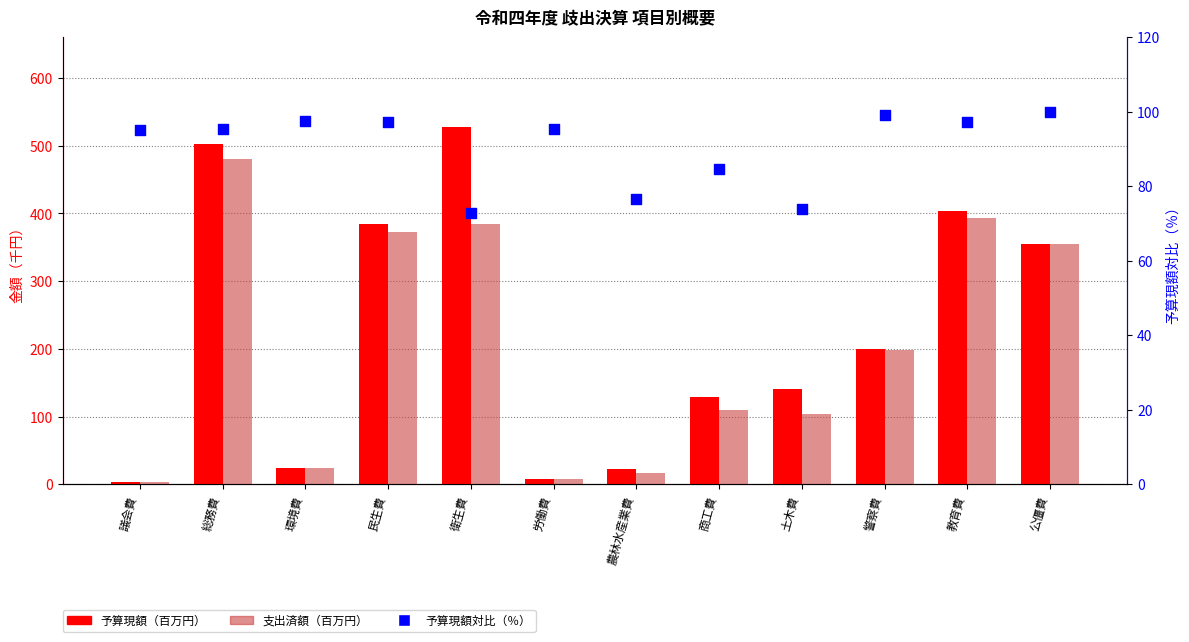

What are all the series names shown in the legend?

予算現額（百万円）, 支出済額（百万円）, 予算現額対比（％）